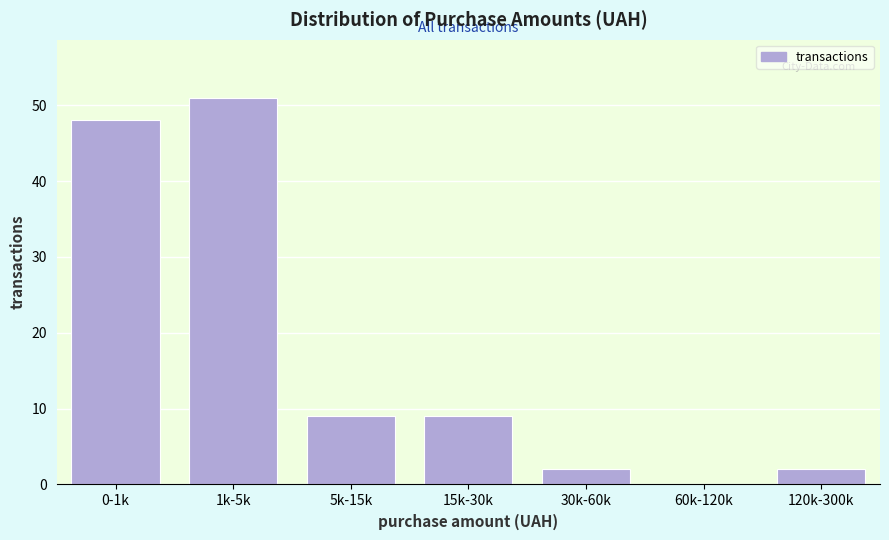

Reading right to left, transcribe all the data shown in this chart.

120k-300k=2	60k-120k=0	30k-60k=2	15k-30k=9	5k-15k=9	1k-5k=51	0-1k=48